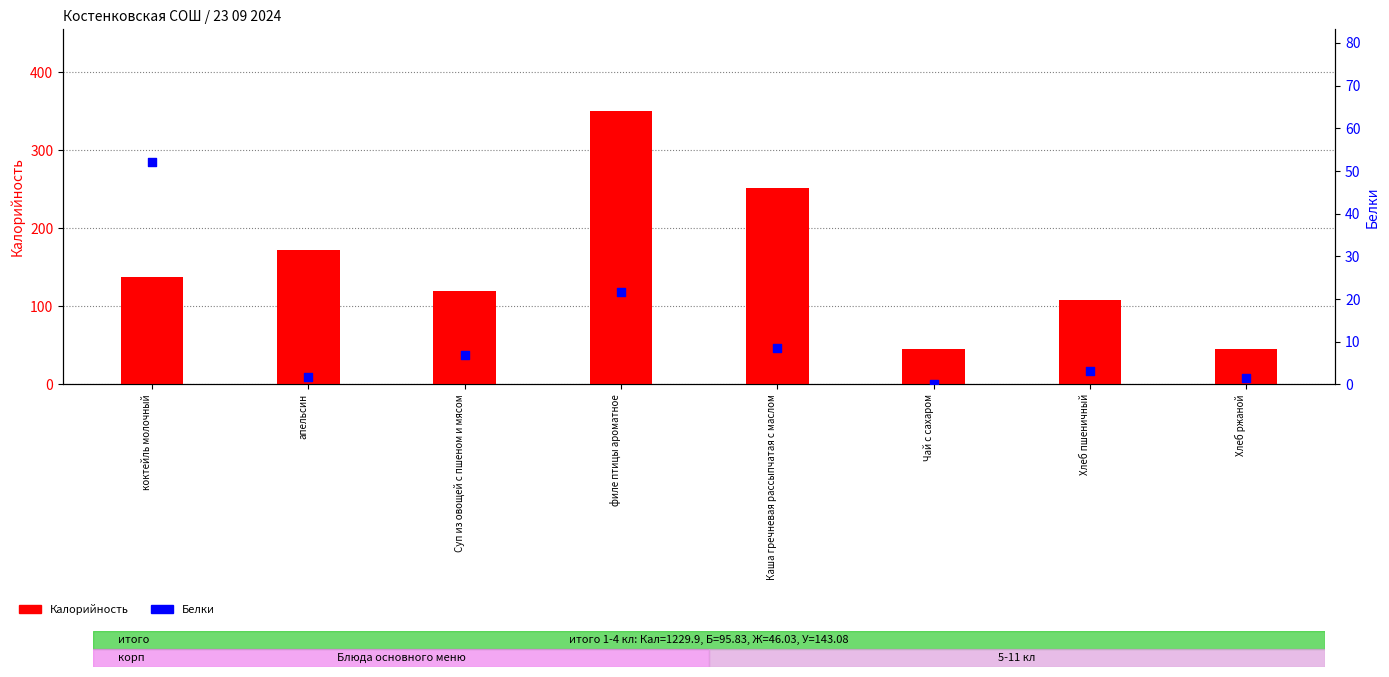

At which category is the sum across all series the highest?

филе птицы ароматное